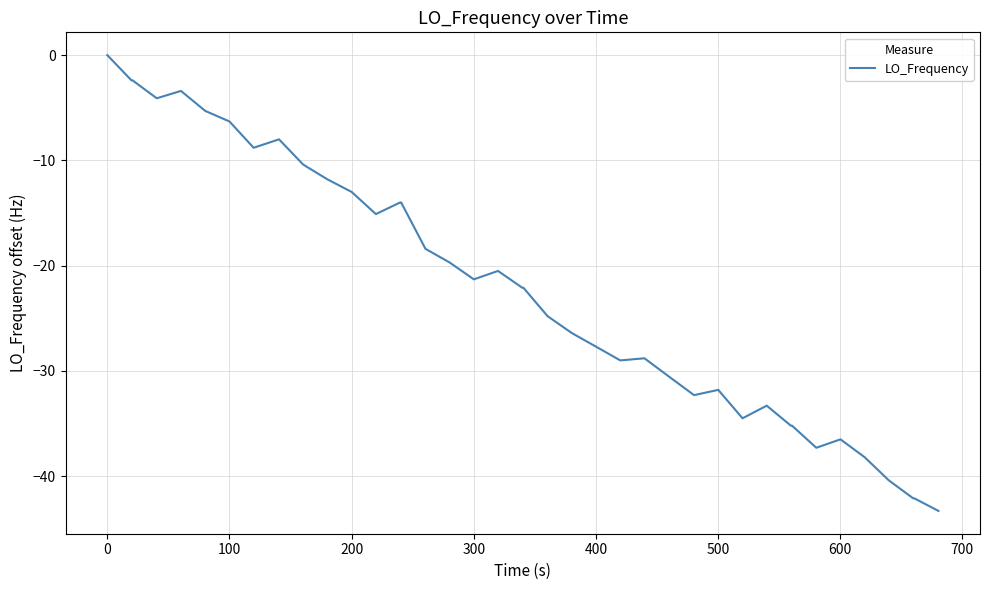

How many lines are shown in the chart?

1